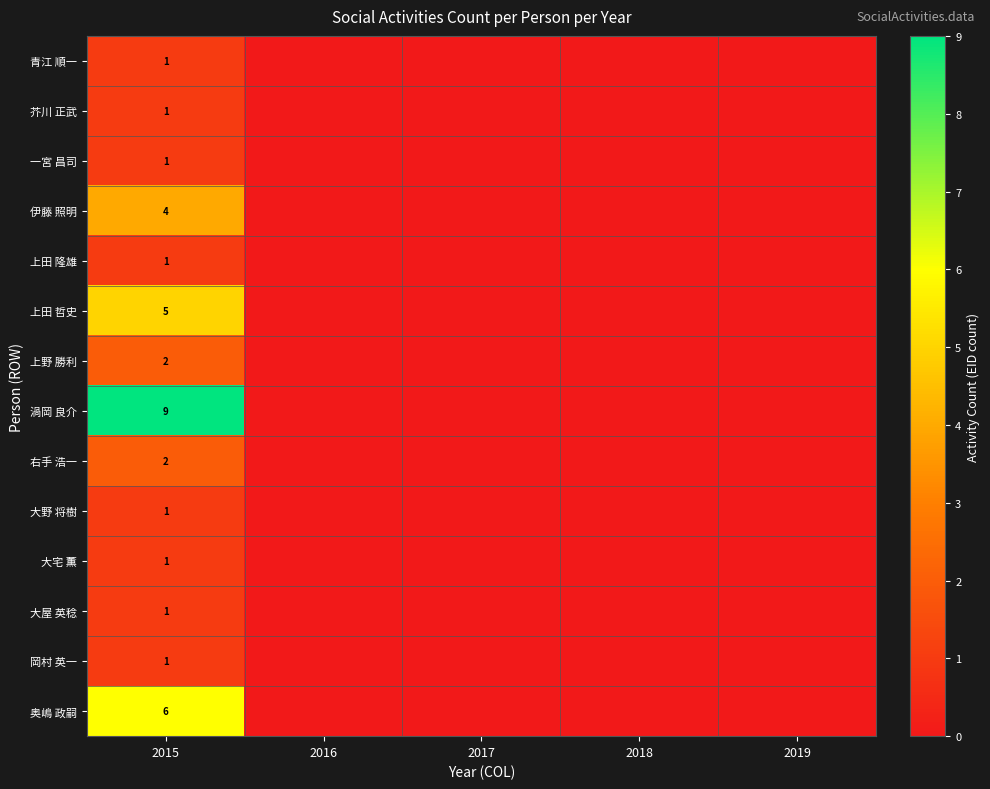

What is the total value across all series at 2015?

36